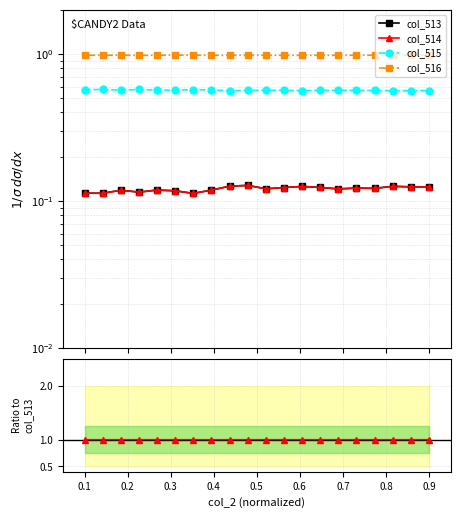

At which category is the sum across all series the highest?

0.6